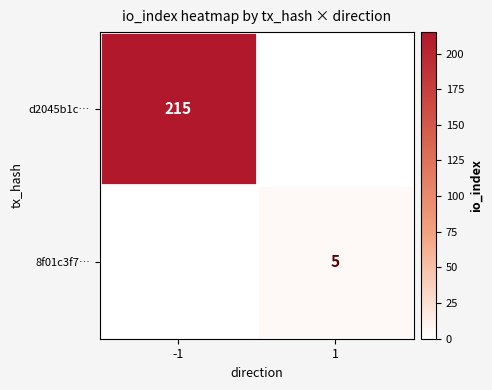

Is it true that d2045b1c… equals 313 at -1?

False